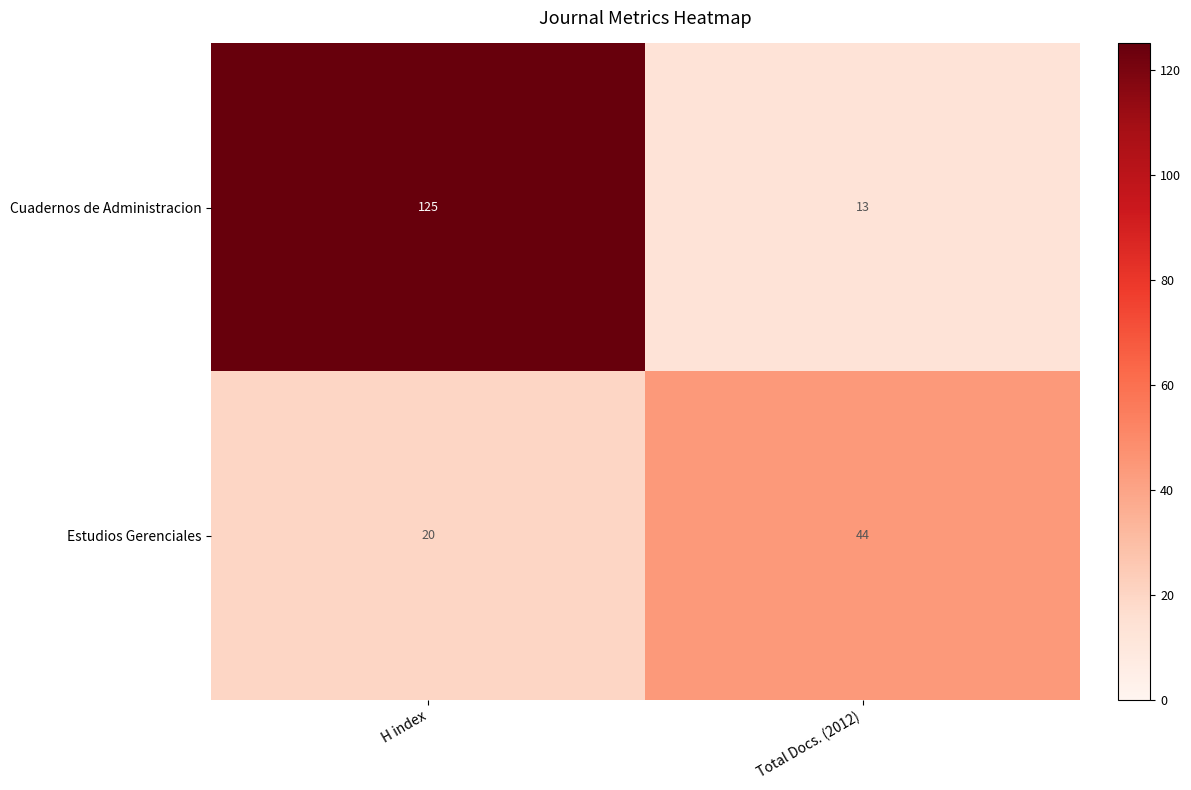

List the series in order of their overall mean, lowest first.

Estudios Gerenciales, Cuadernos de Administracion